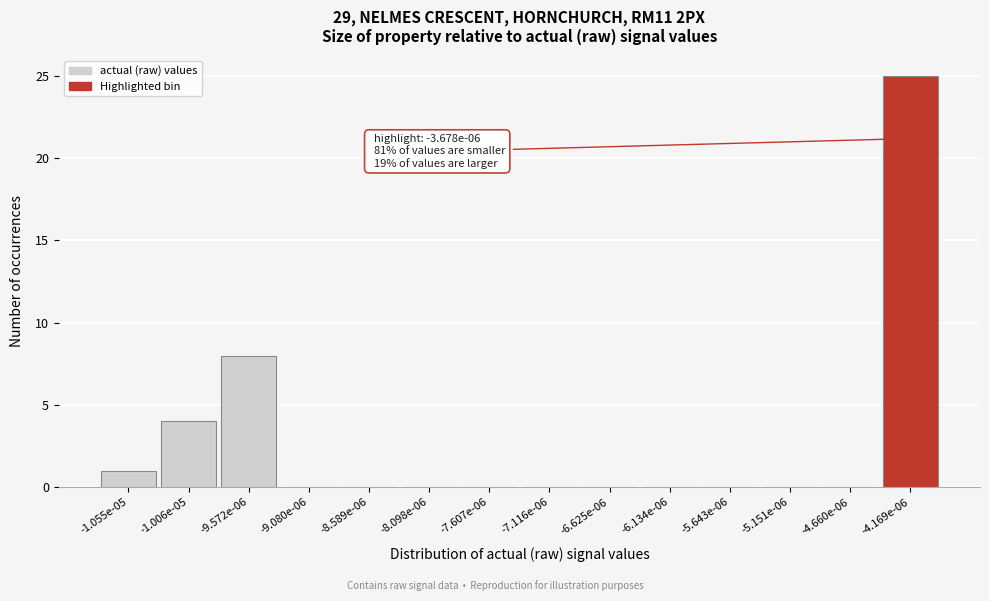

Reading left to right, transcribe all the data shown in this chart.

-1.055e-05=1	-1.006e-05=4	-9.572e-06=8	-9.080e-06=0	-8.589e-06=0	-8.098e-06=0	-7.607e-06=0	-7.116e-06=0	-6.625e-06=0	-6.134e-06=0	-5.643e-06=0	-5.151e-06=0	-4.660e-06=0	-4.169e-06=25